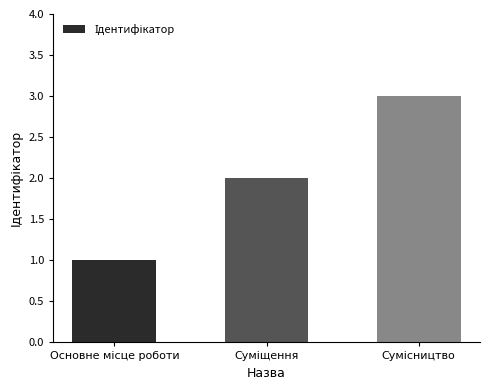

What is the maximum value shown in the chart?

3